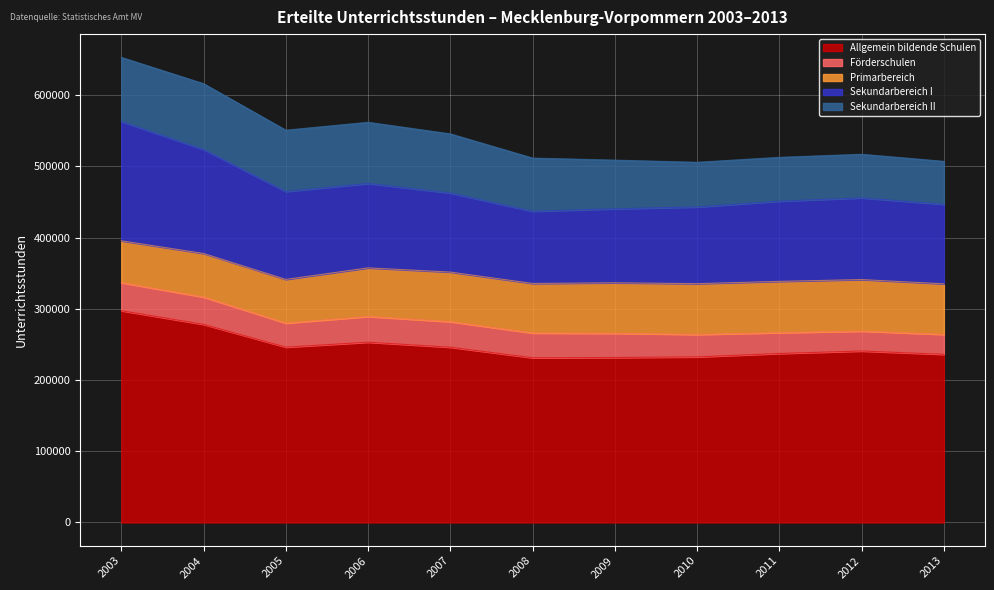

The Primarbereich series shows 38475 at 2010. True or false?

False